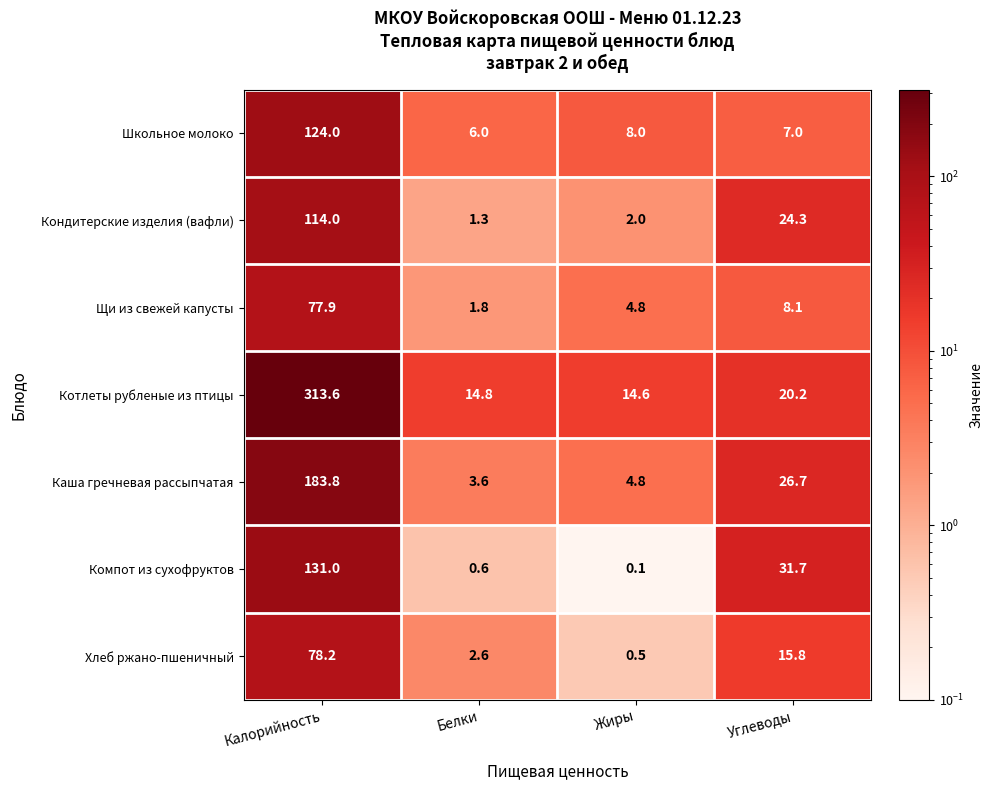

At which category is the sum across all series the highest?

Калорийность